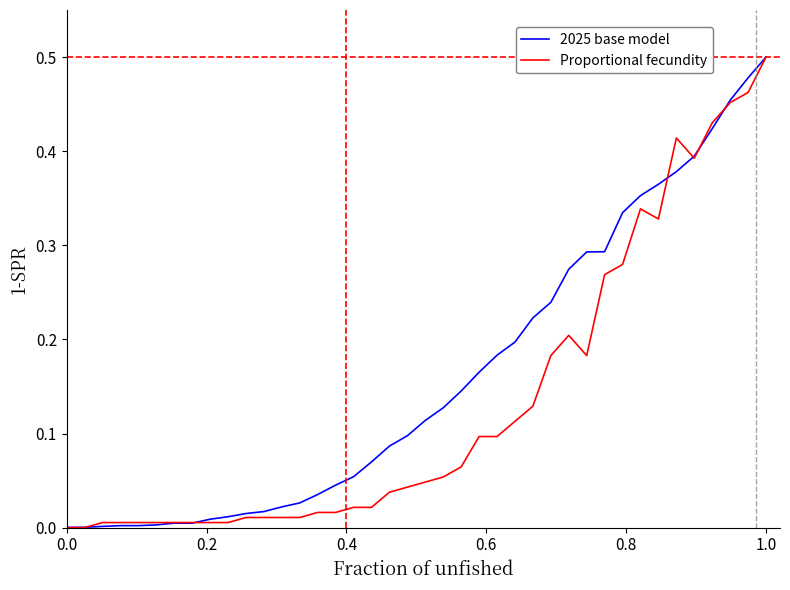

Which series has the largest total across all categories?

2025 base model